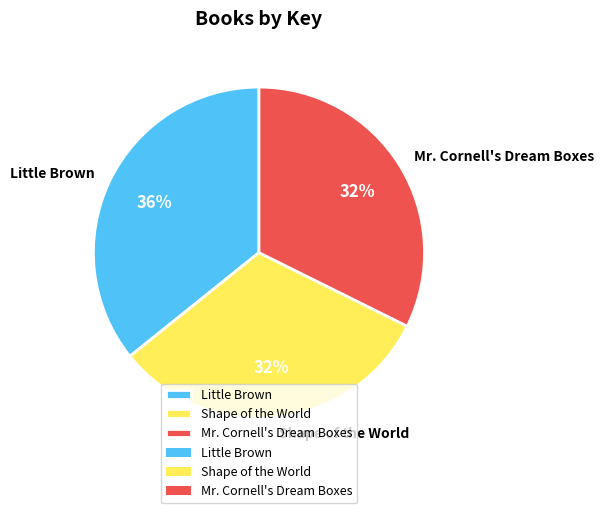

The Shape of the World slice represents 24% of the pie. True or false?

False